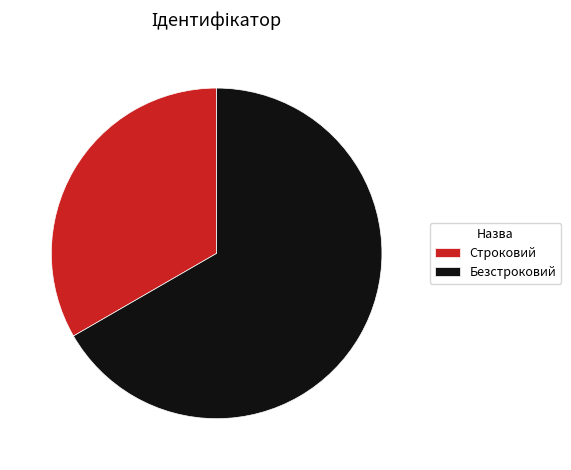

Count the number of slices in the pie.

2